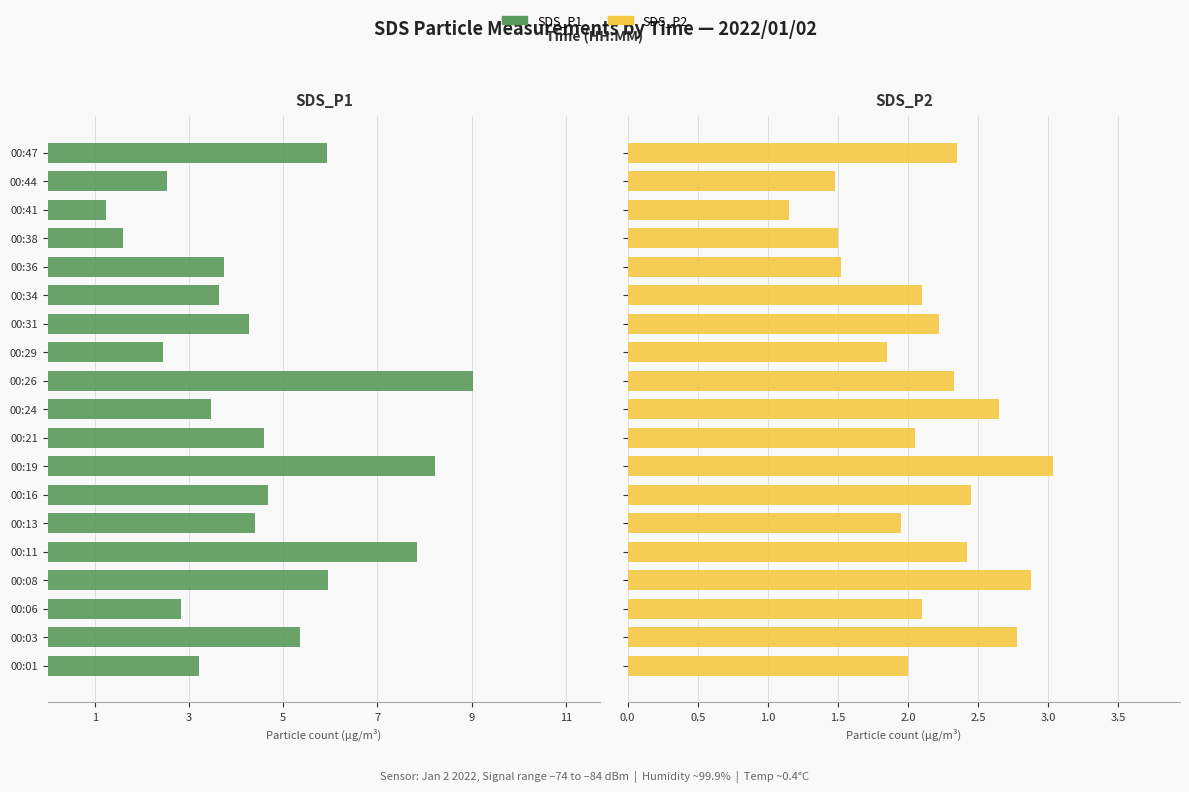

The SDS_P2 series shows 3.7 at 00:06. True or false?

False